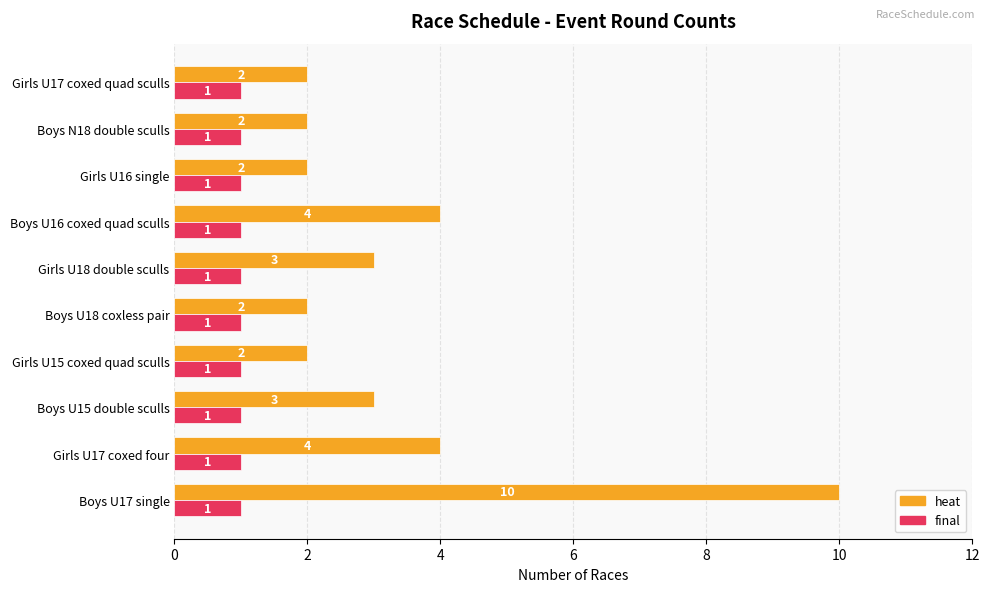

True or false: heat has a value of 3 at Girls U18 double sculls.

True